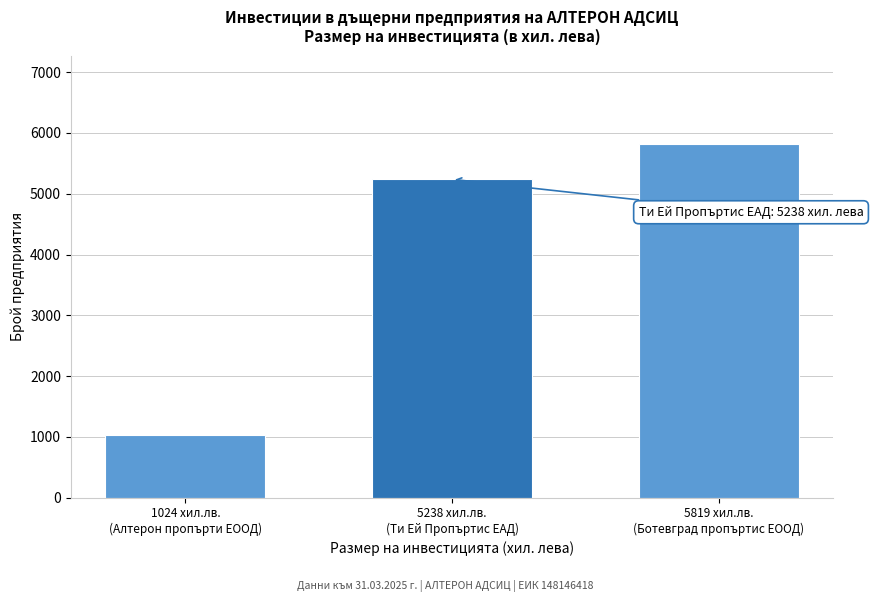

Reading left to right, extract all data points from this chart.

1024	5238	5819